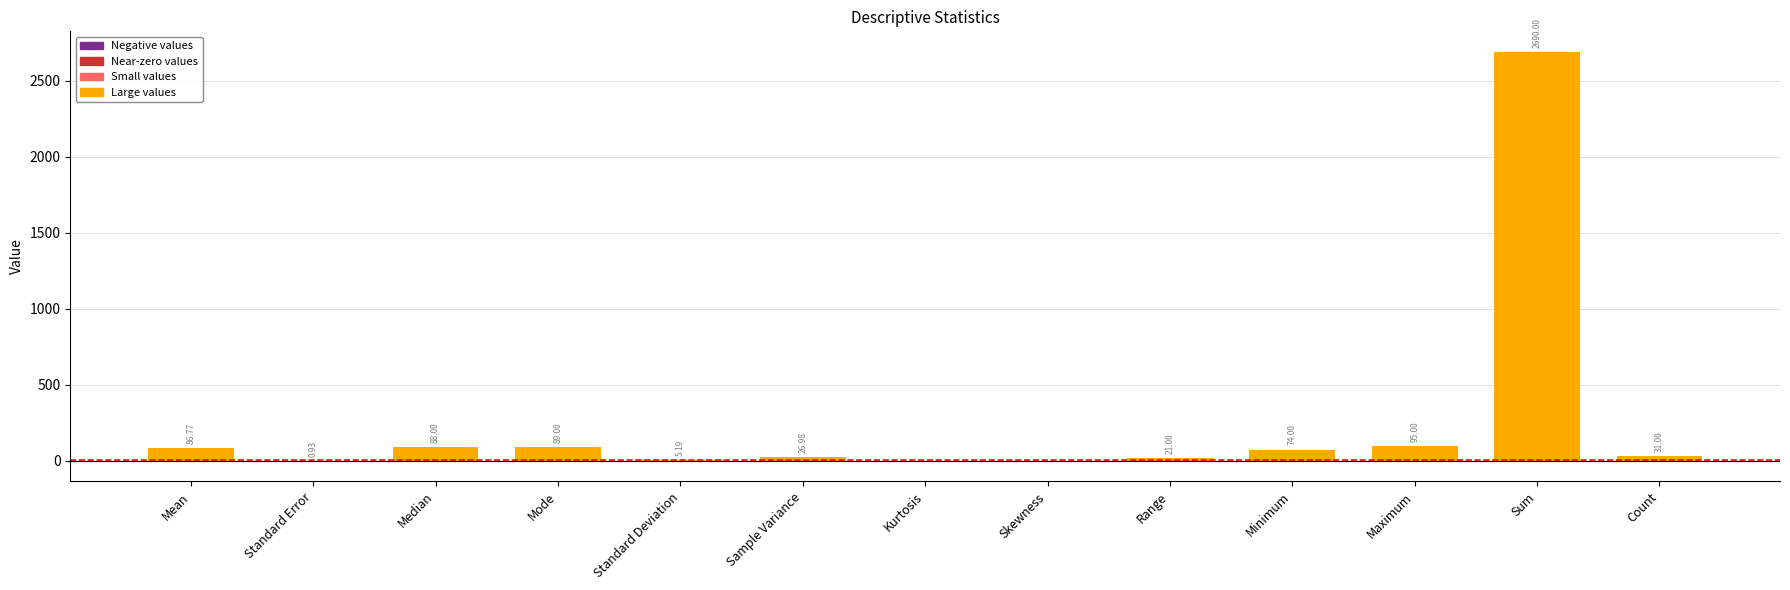

Where does the data first go above 31?

Mean